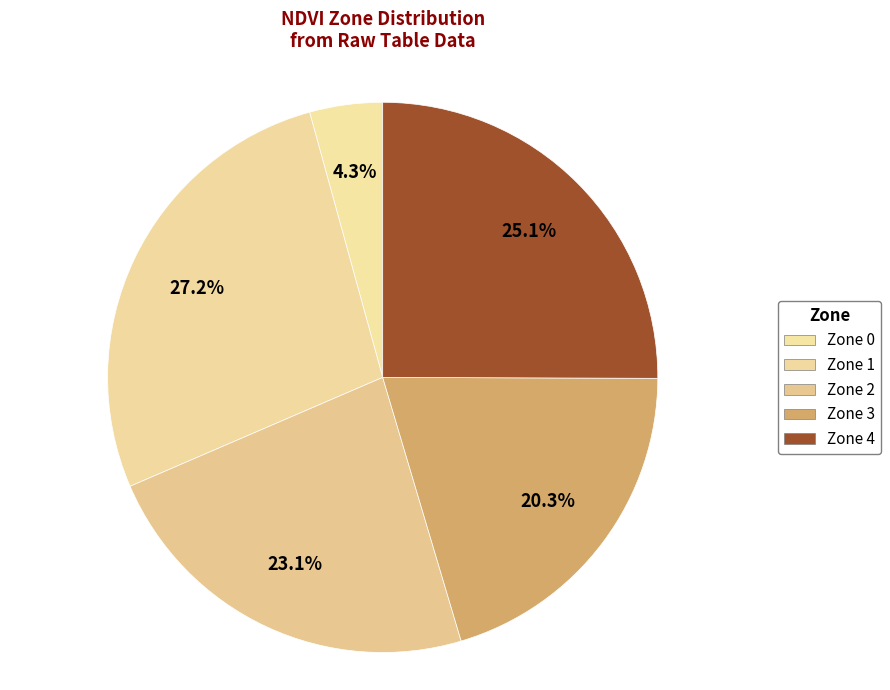

To the nearest percent, what is the average slice percentage?

20%